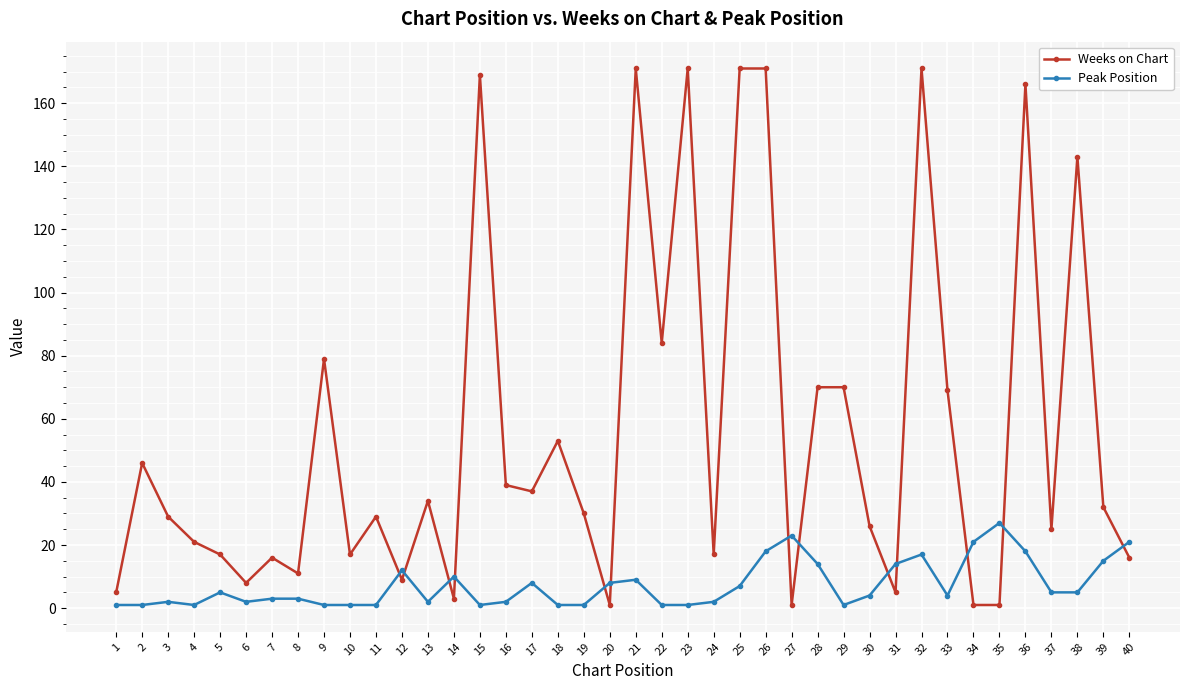

Between which two adjacent categories do Peak Position and Weeks on Chart first intersect?

11 and 12